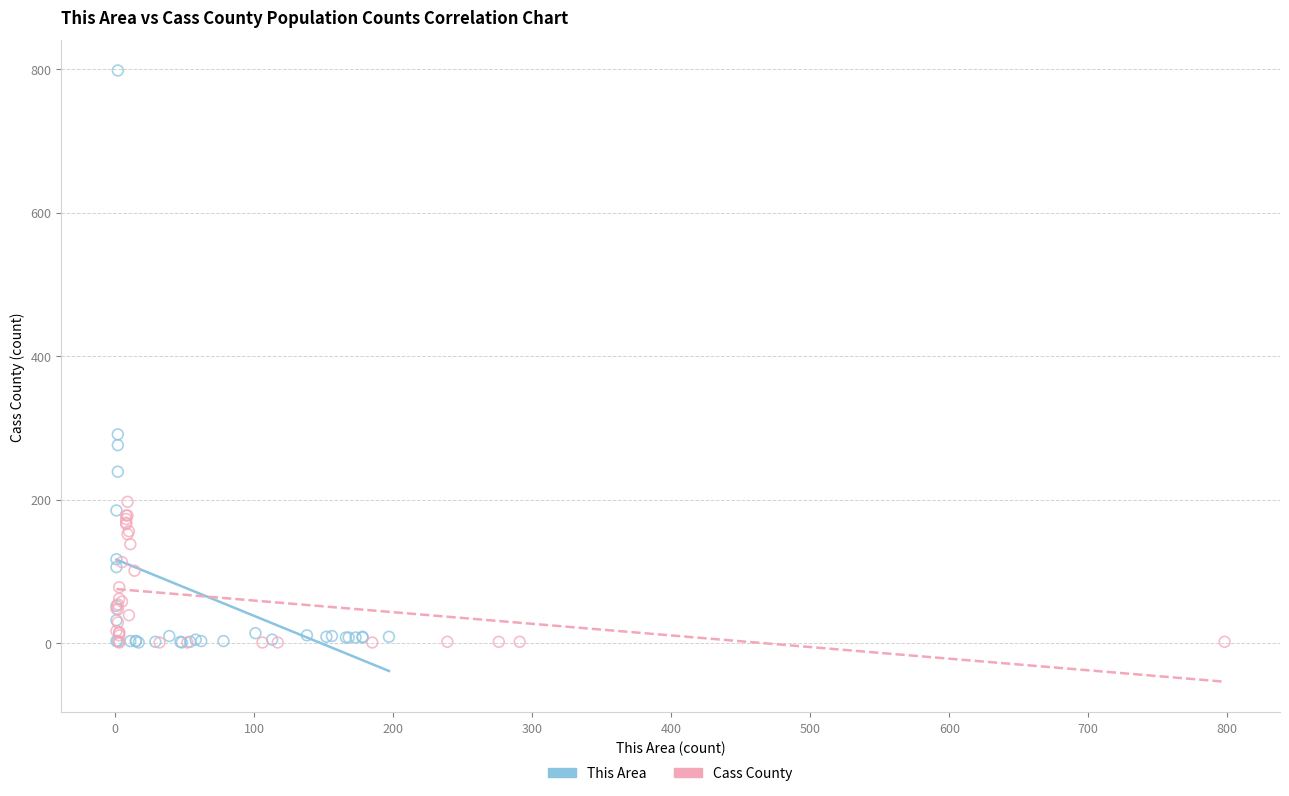

Which series contains the highest Y value?

This Area